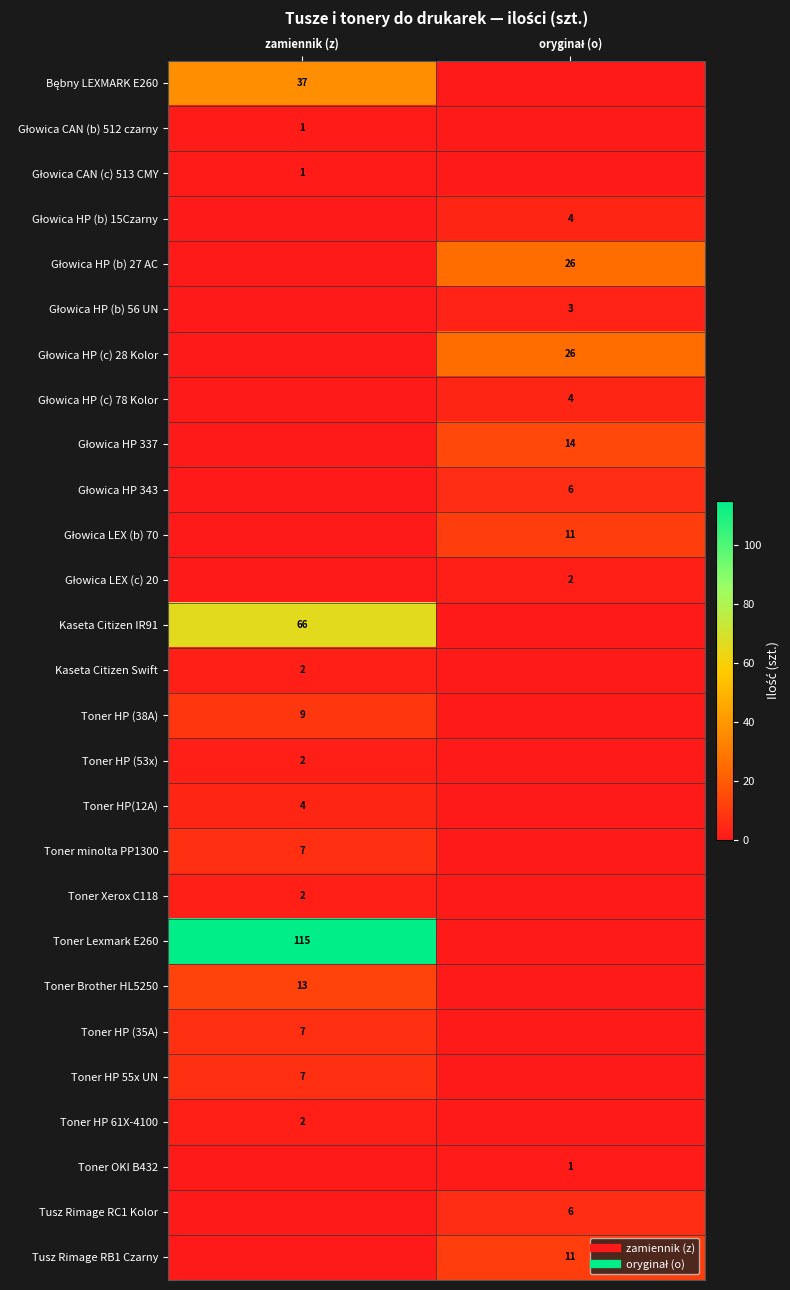

At which category is the sum across all series the highest?

zamiennik (z)